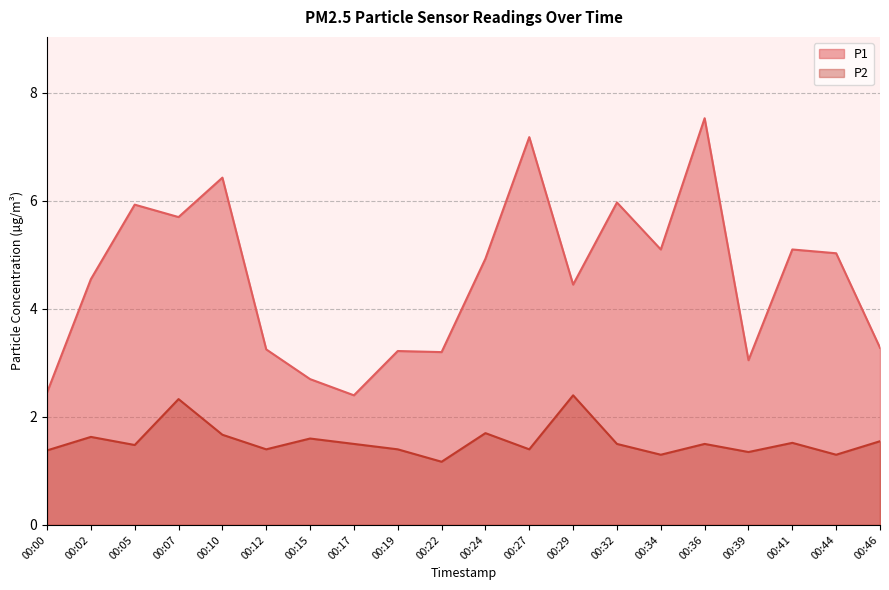

True or false: P2 has more than 2 interior local peaks.

True